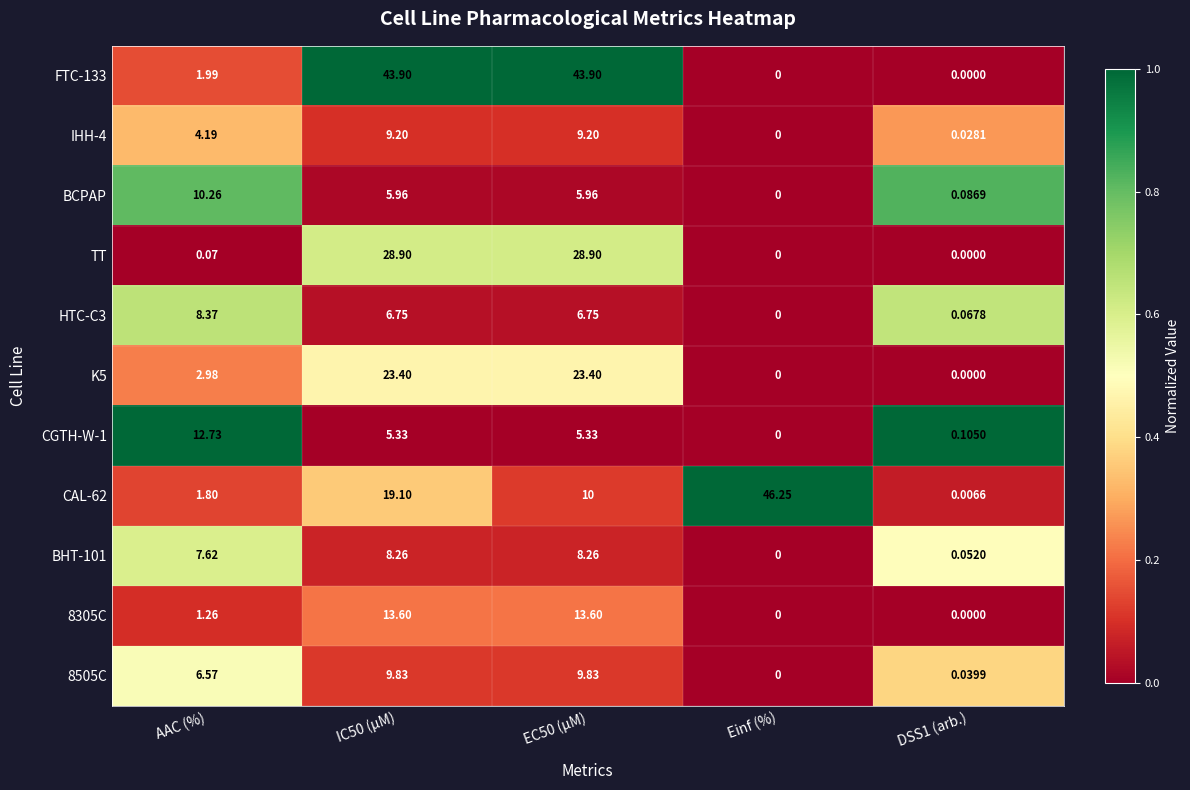

At which category does the chart reach its peak across all series?

Einf (%)